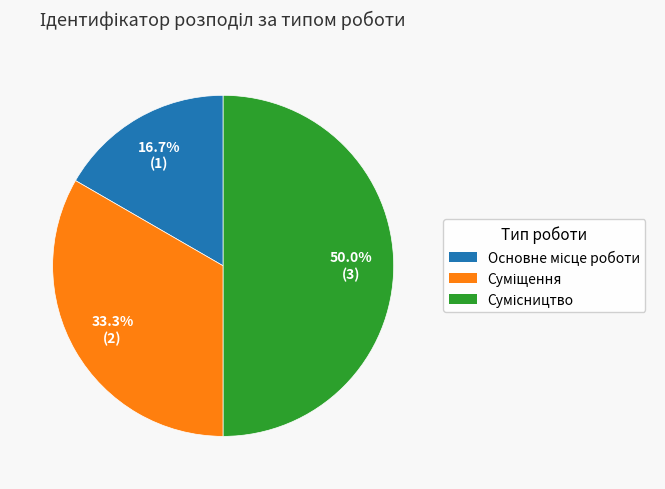

How many segments does this pie chart have?

3